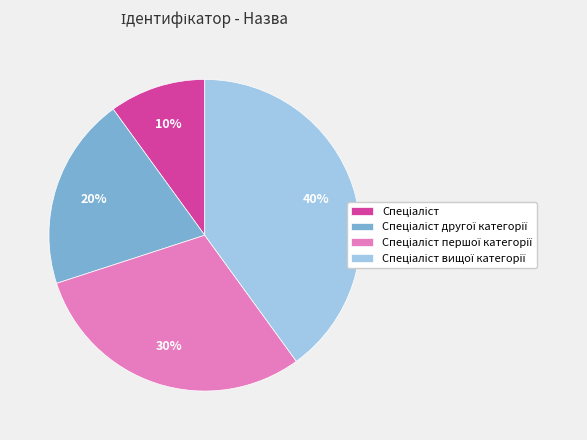

To the nearest percent, what is the average slice percentage?

25%